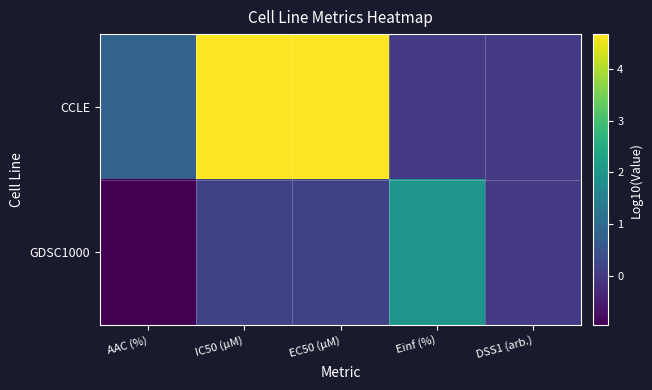

Which has a higher value, Einf (%) or AAC (%)?

AAC (%)